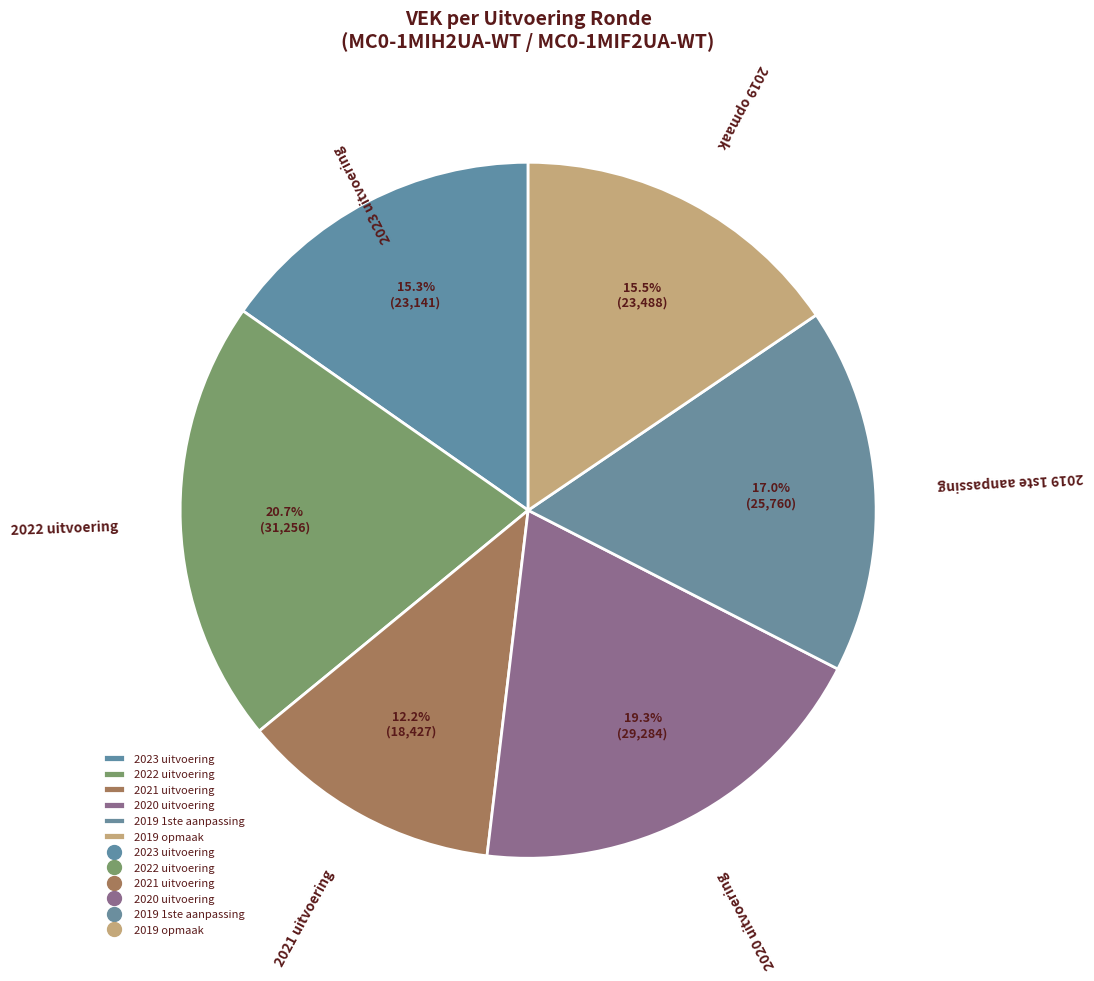

The 2023 uitvoering slice represents 15% of the pie. True or false?

True